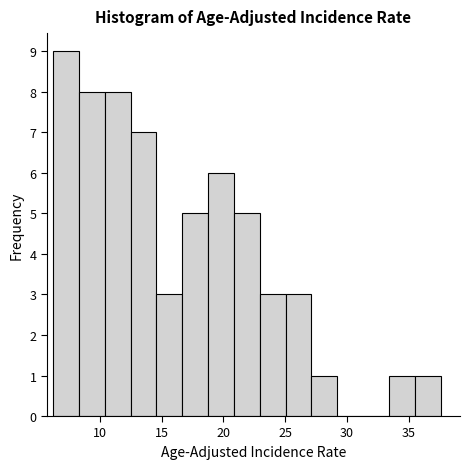

Reading left to right, list every bar in this chart as the range it spans on the x-axis followed by its height. Neither the bar edges nor the heights are printed on the chart, so give them approximately, as read against the axes.

6.0 to 8.5: 9
8.5 to 10.5: 8
10.5 to 12.5: 8
12.5 to 14.5: 7
14.5 to 16.5: 3
16.5 to 19.0: 5
19.0 to 21.0: 6
21.0 to 23.0: 5
23.0 to 25.0: 3
25.0 to 27.0: 3
27.0 to 29.0: 1
29.0 to 31.5: 0
31.5 to 33.5: 0
33.5 to 35.5: 1
35.5 to 37.5: 1